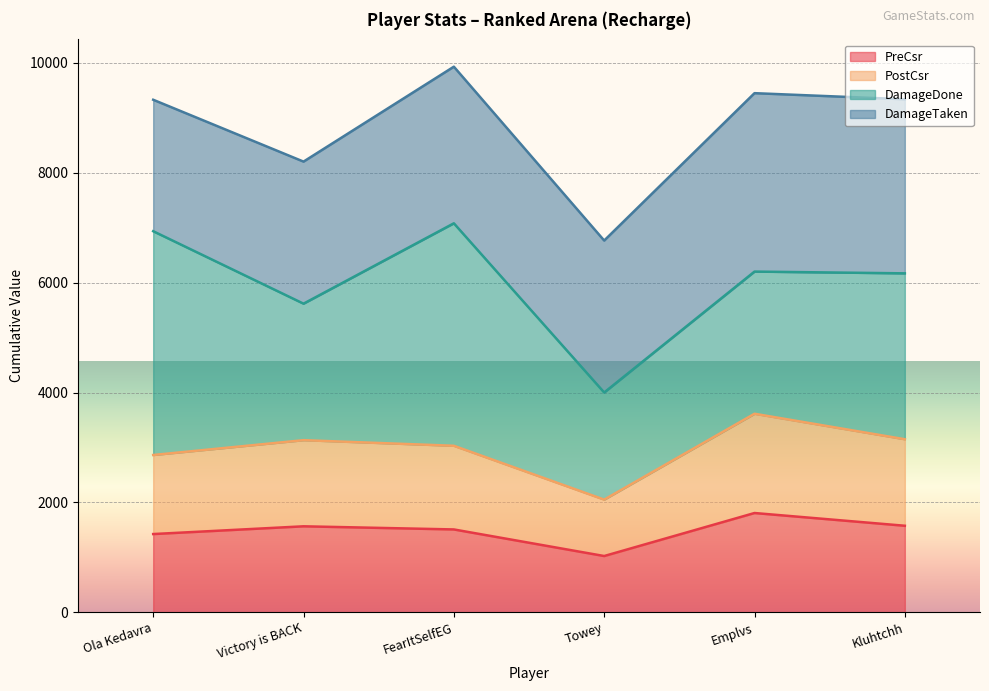

What is the total value across all series at FearItSelfEG?

9932